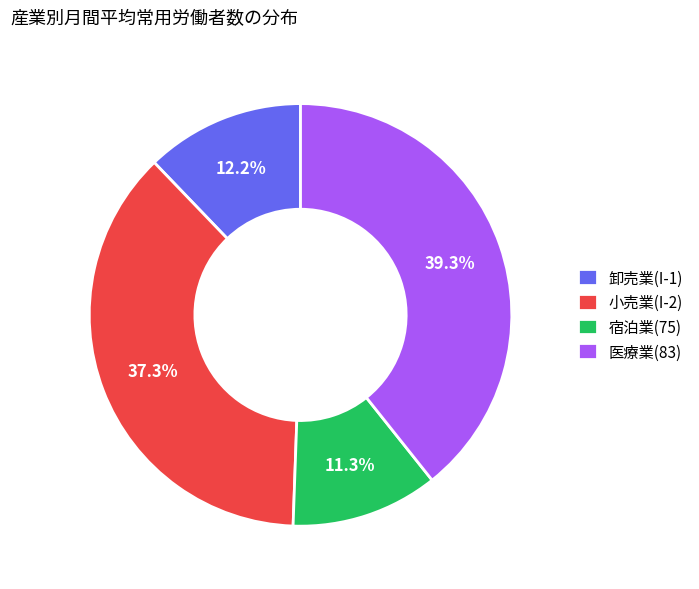

How many segments does this pie chart have?

4